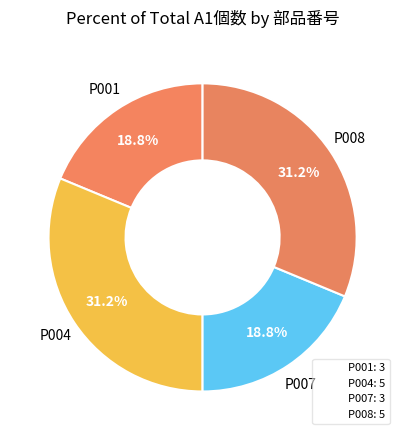

Count the number of slices in the pie.

4